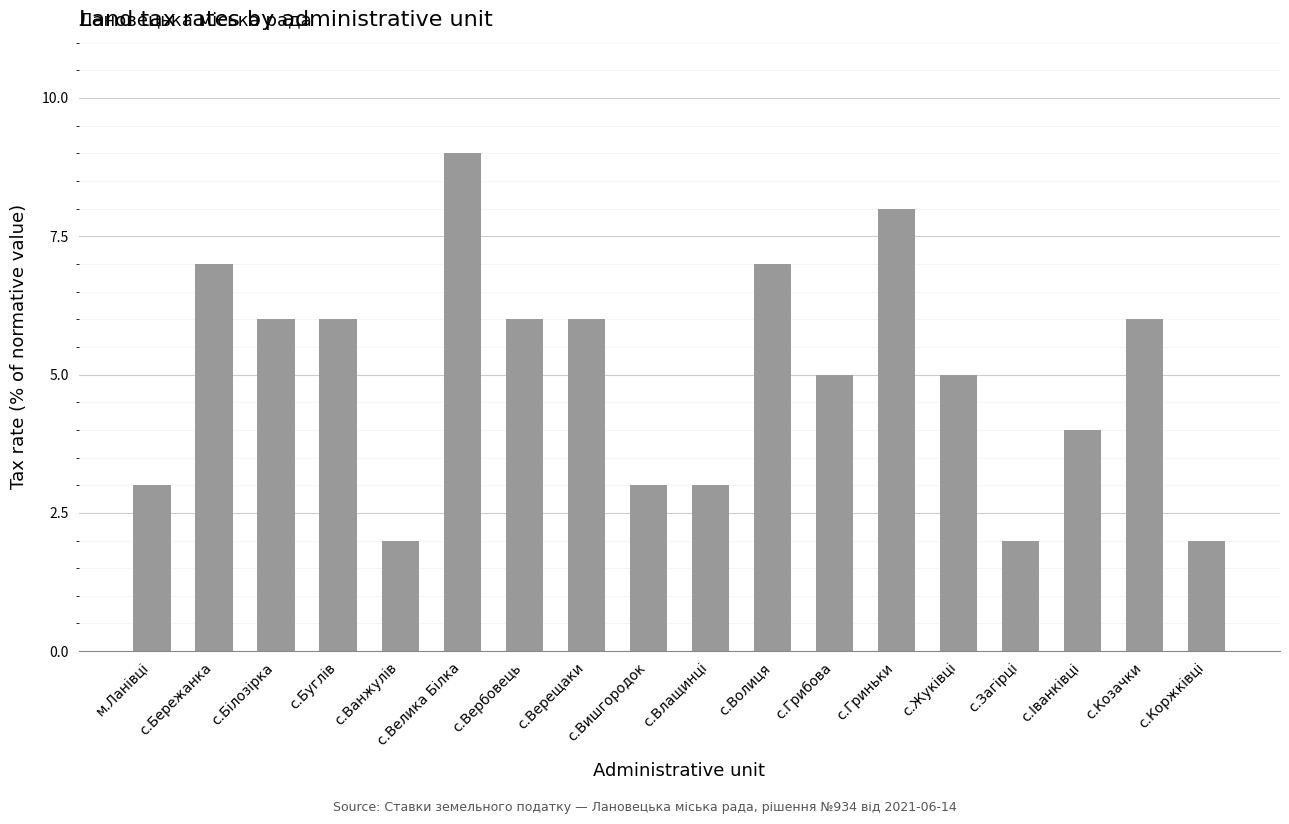

What is the difference between the maximum and second lowest values?

7